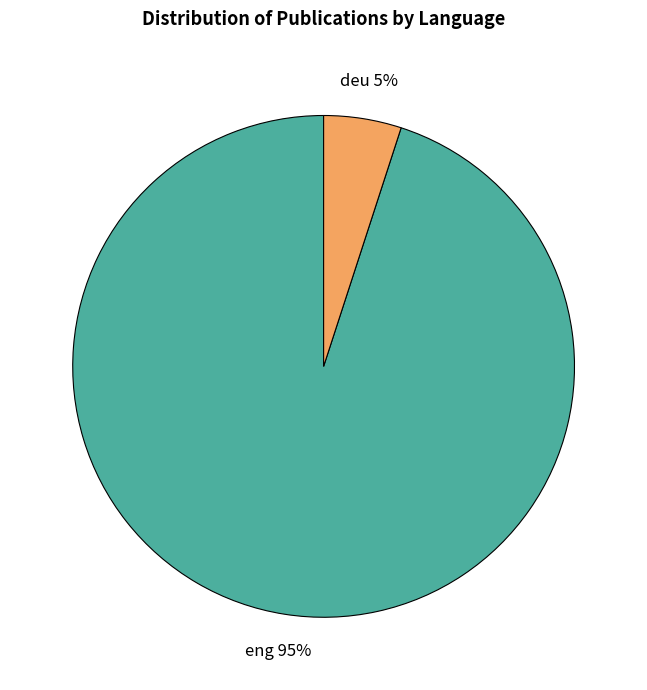

To the nearest percent, what is the difference between the largest and smallest slice percentages?

90%